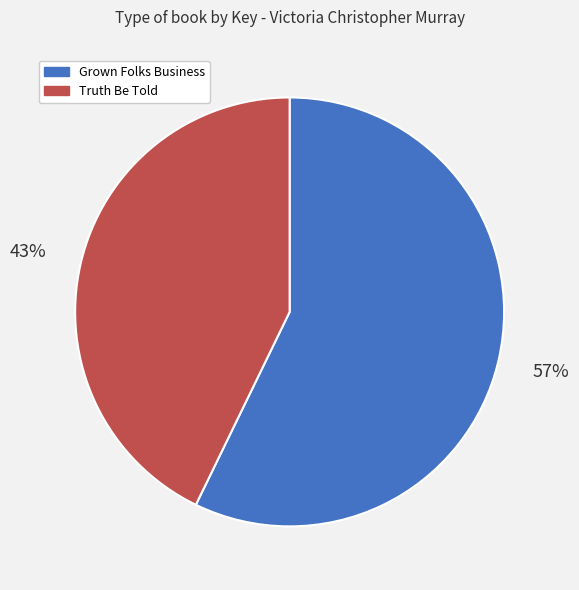

True or false: Truth Be Told accounts for 55% of the total.

False